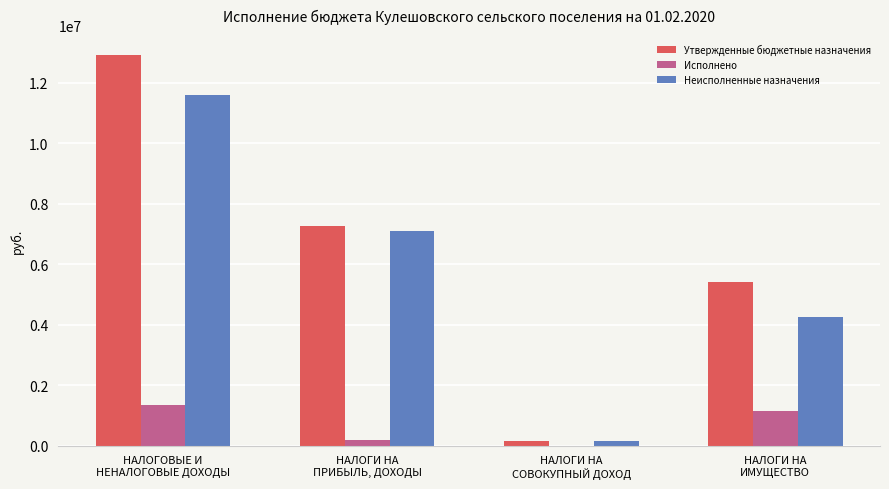

How many values in the Неисполненные назначения series exceed 7099598?

2